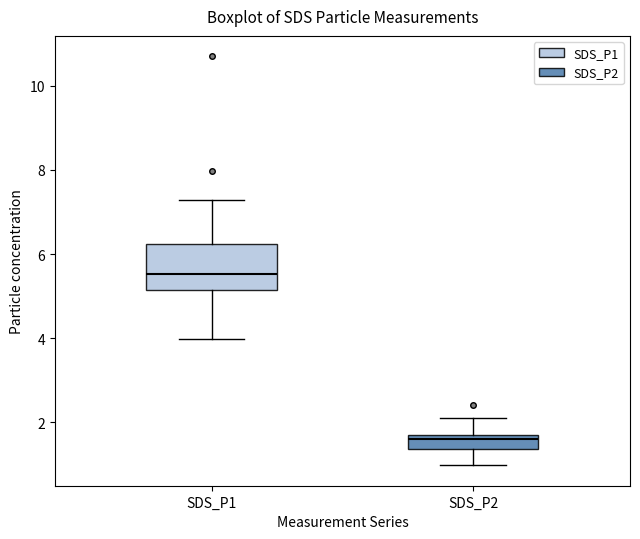

Reading left to right, read every box against the y-axis: the position of its median line, the range the box covers, and the ends of its whiskers. The values are not printed on the chart, so give them approximately, as read against the axis.

SDS_P1: median 5.6, box 5.2 to 6.2, whiskers 4.0 to 7.2
SDS_P2: median 1.6, box 1.4 to 1.8, whiskers 1.0 to 2.2